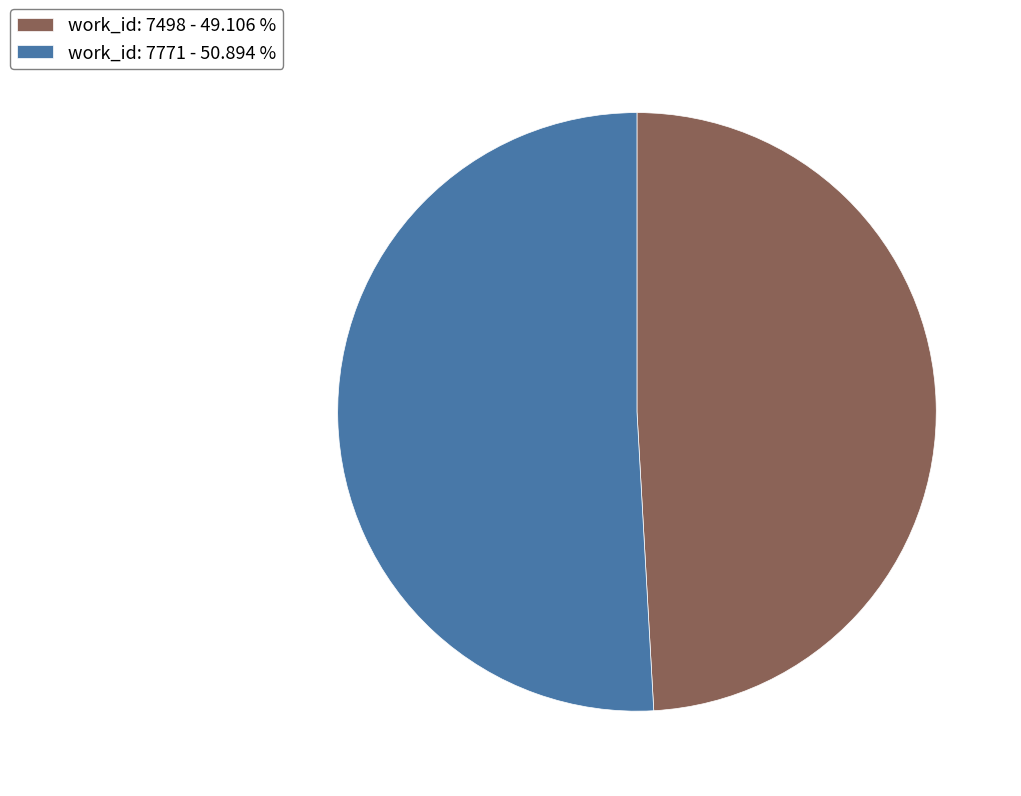

Which slice is the smallest?

work_id: 7498